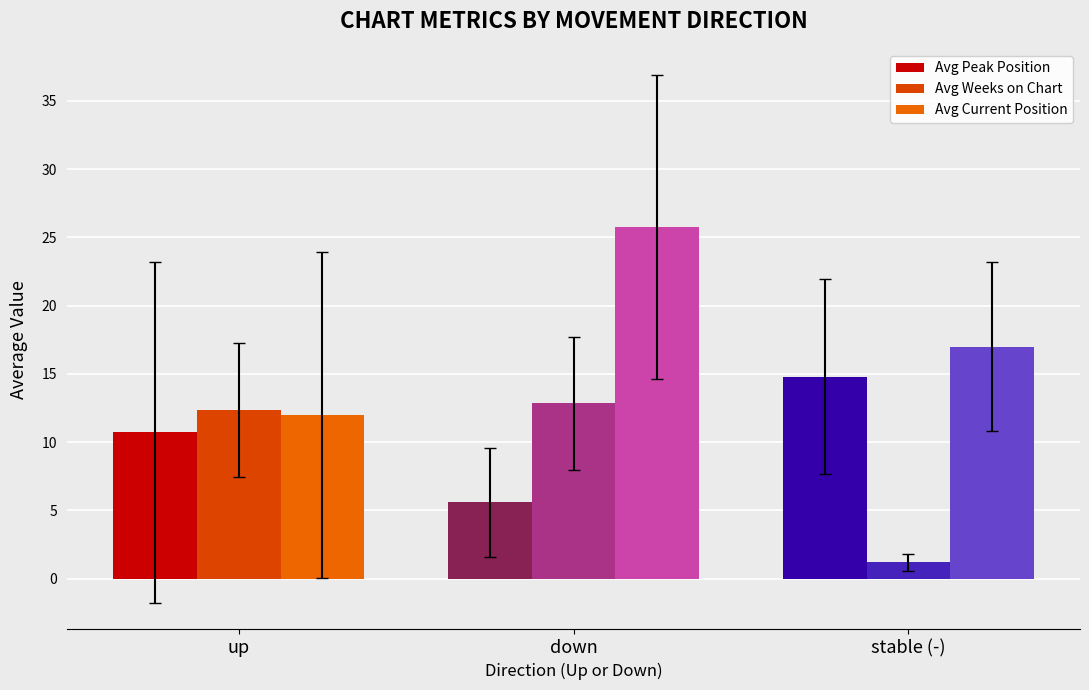

How many distinct data groups are displayed?

3